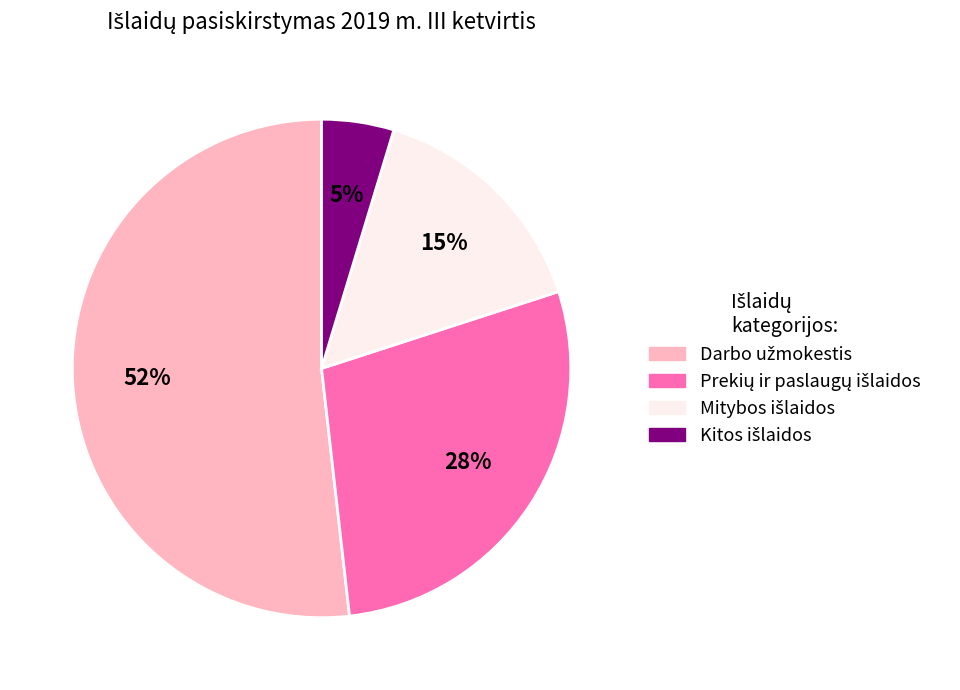

To the nearest percent, what is the difference between the largest and smallest slice percentages?

47%